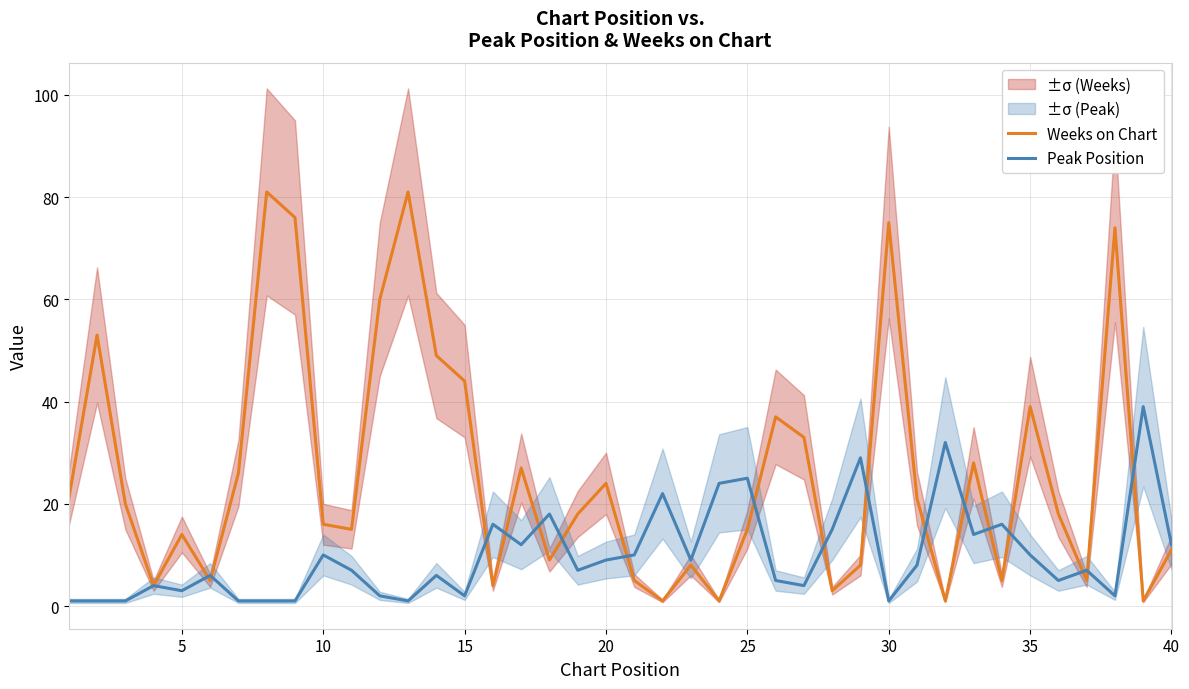

Is it true that Peak Position equals 9 at 20?

True